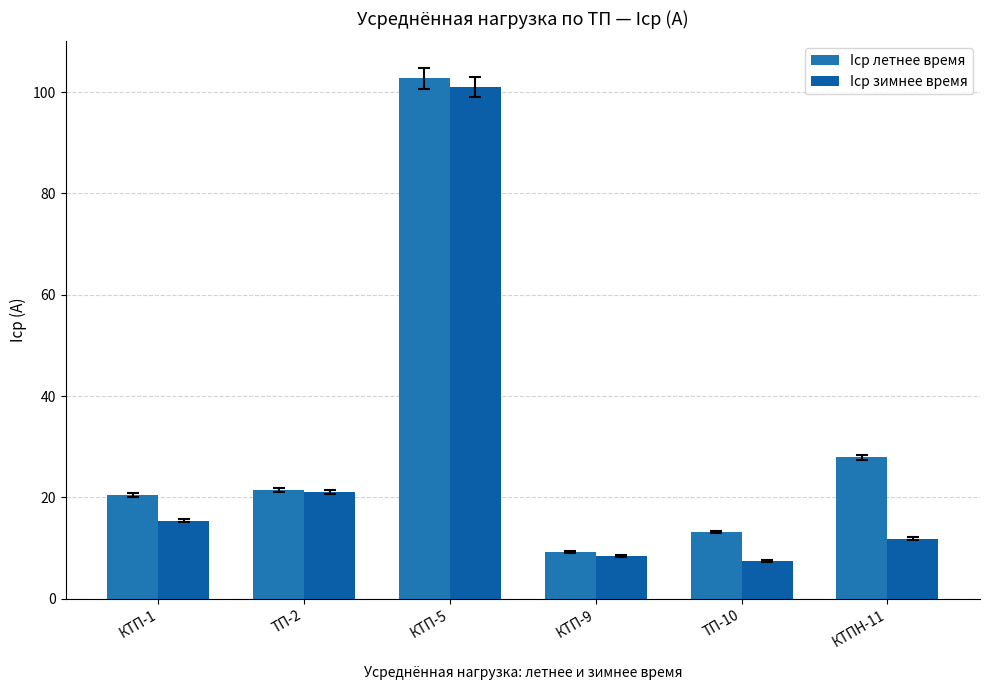

Count the number of categories in the chart.

6